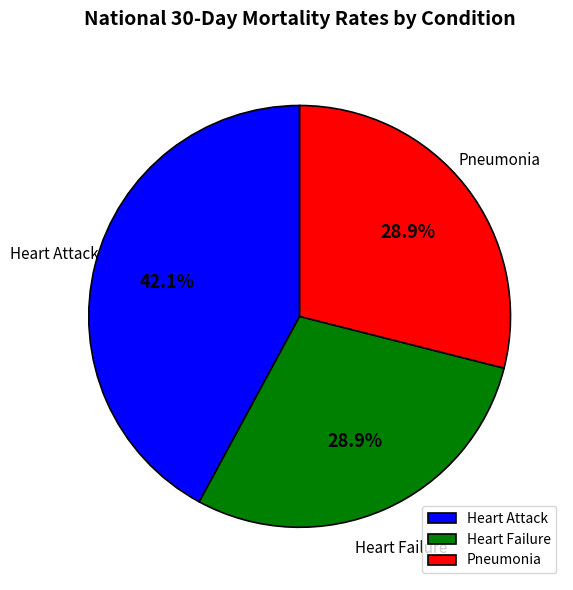

Approximately how many times larger is the value at Heart Failure compared to Pneumonia?

1.0